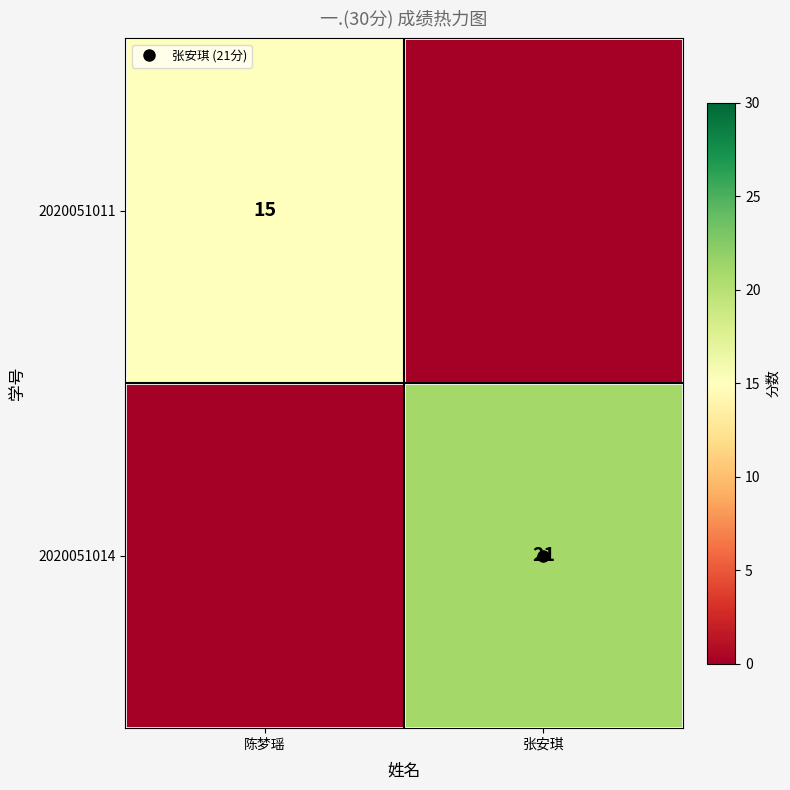

What is the highest value of the 2020051011 series?

15